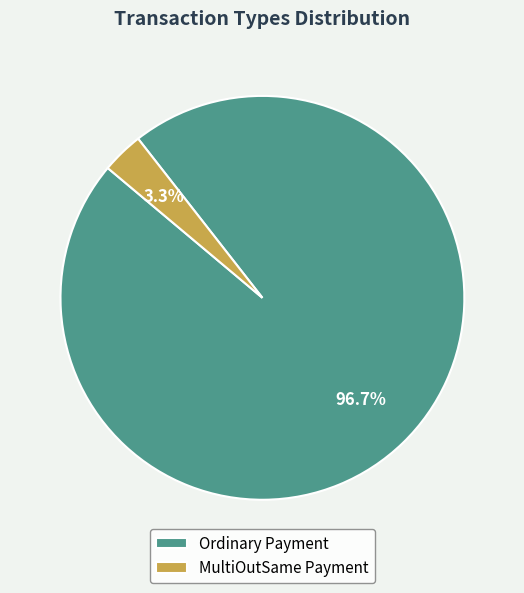

To the nearest percent, what is the difference between the largest and smallest slice percentages?

93%